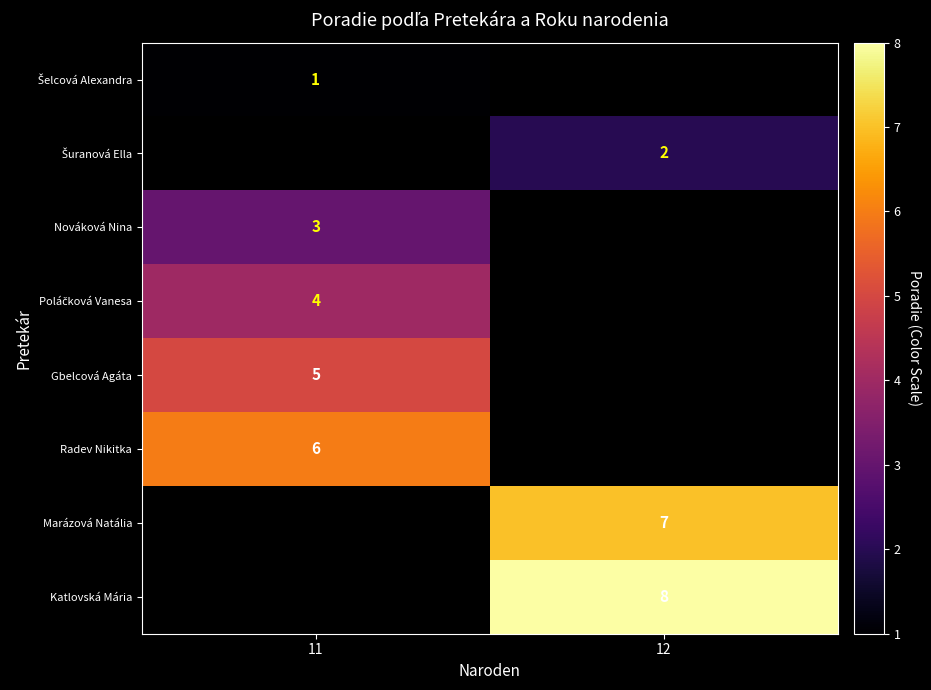

Is it true that row_3 equals 2.2 at 11?

False